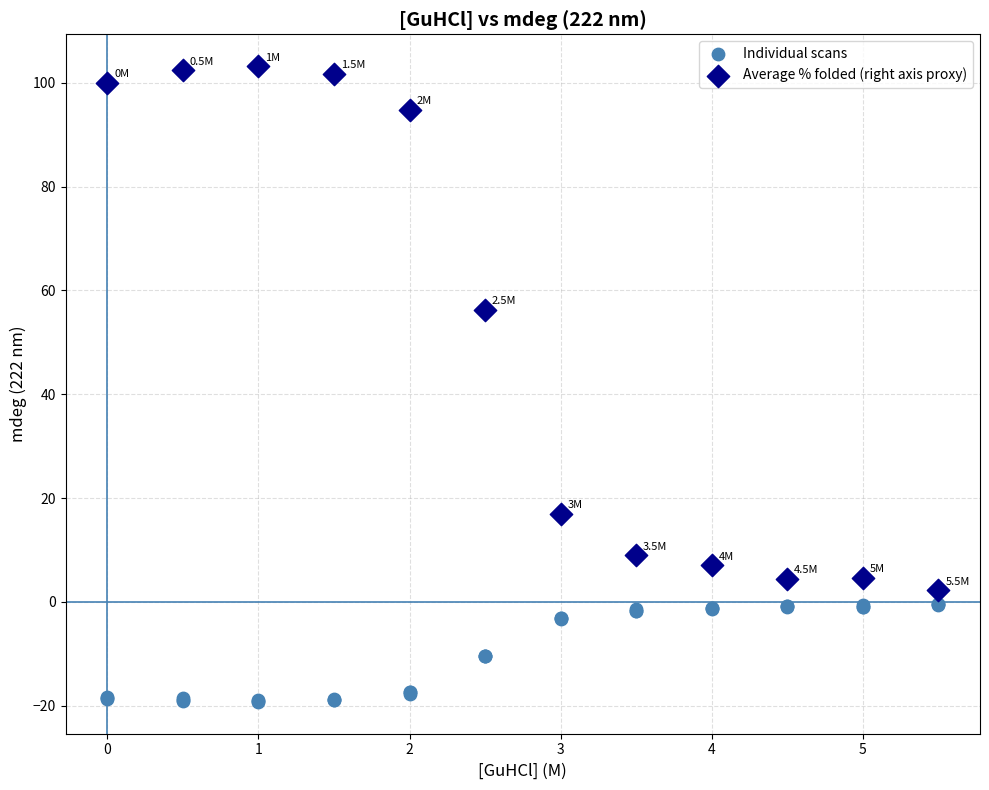

Which series reaches the minimum Y coordinate?

Individual scans